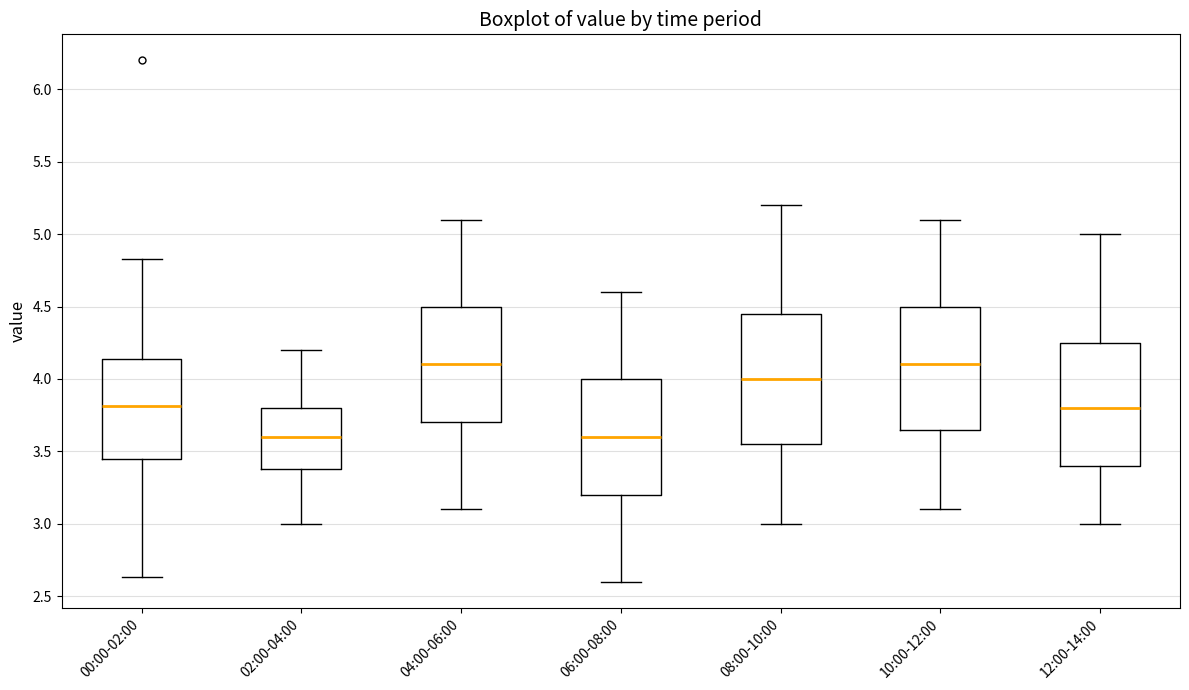

Reading left to right, read every box against the y-axis: the position of its median line, the range the box covers, and the ends of its whiskers. The values are not printed on the chart, so give them approximately, as read against the axis.

00:00-02:00: median 3.80, box 3.45 to 4.15, whiskers 2.65 to 4.85
02:00-04:00: median 3.60, box 3.40 to 3.80, whiskers 3.00 to 4.20
04:00-06:00: median 4.10, box 3.70 to 4.50, whiskers 3.10 to 5.10
06:00-08:00: median 3.60, box 3.20 to 4.00, whiskers 2.60 to 4.60
08:00-10:00: median 4.00, box 3.55 to 4.45, whiskers 3.00 to 5.20
10:00-12:00: median 4.10, box 3.65 to 4.50, whiskers 3.10 to 5.10
12:00-14:00: median 3.80, box 3.40 to 4.25, whiskers 3.00 to 5.00